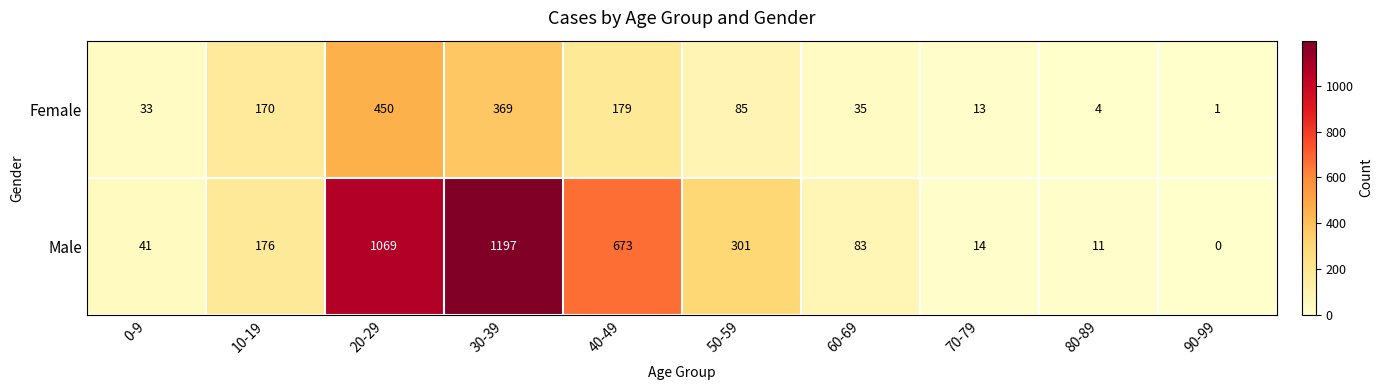

The Male series shows 176 at 10-19. True or false?

True